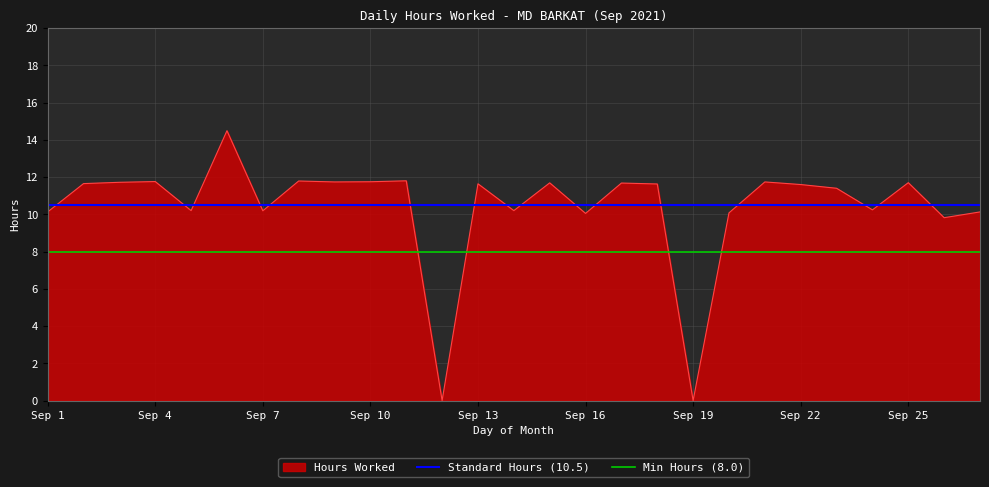

What is the difference between the maximum and second lowest values?

14.5